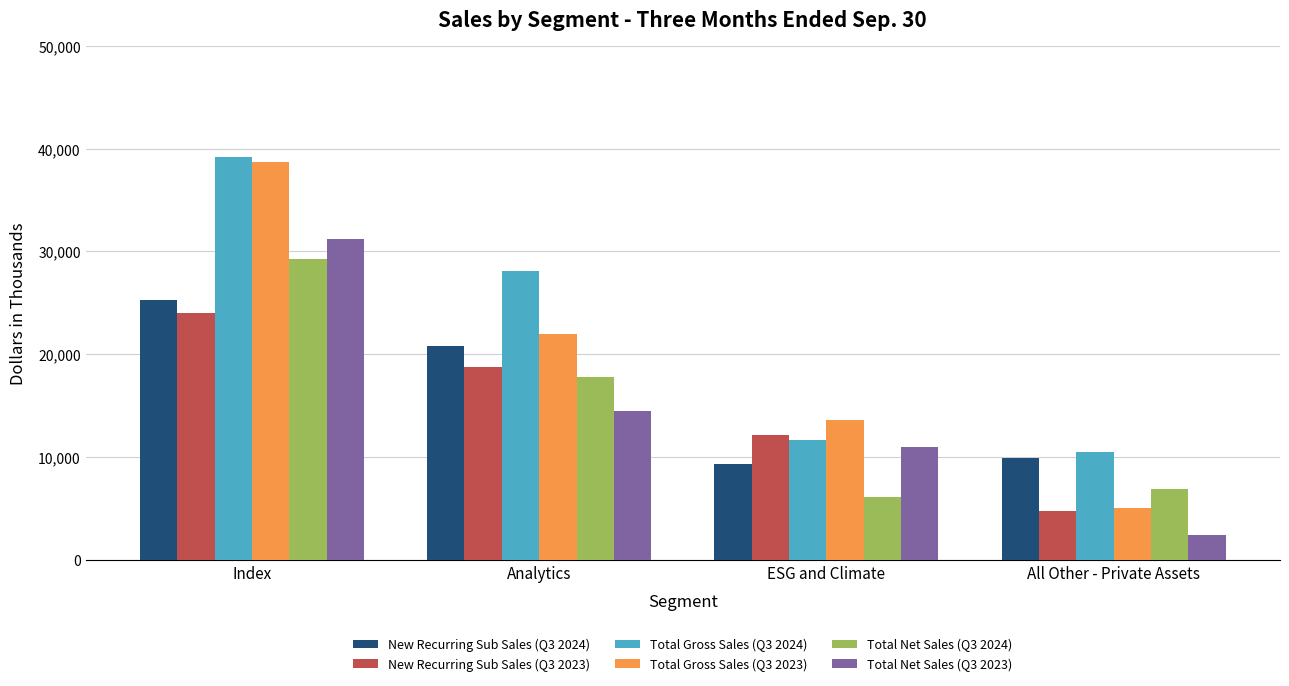

Does the chart contain stacked bars?

No